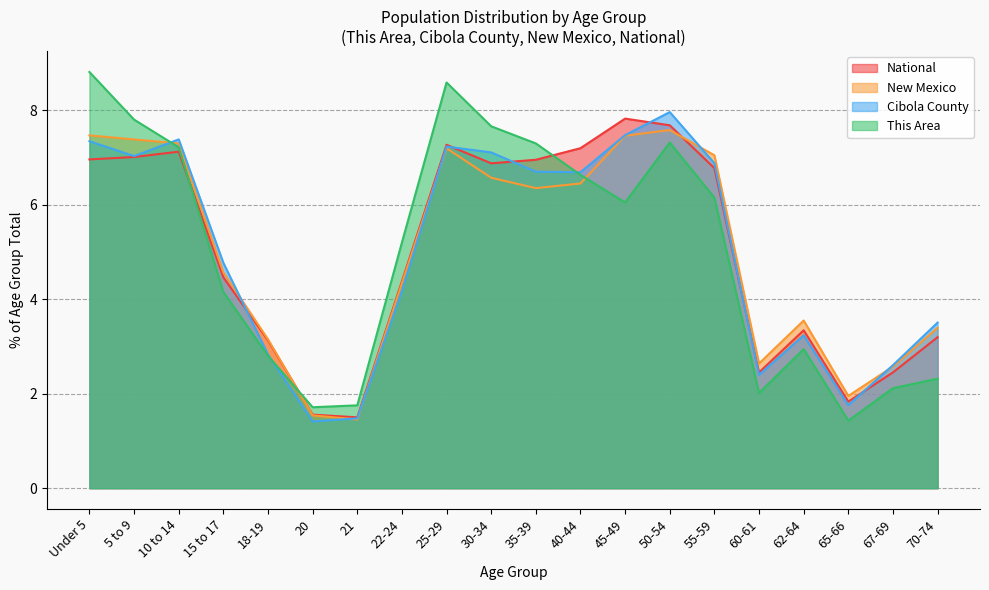

At which category does the chart reach its minimum across all series?

20